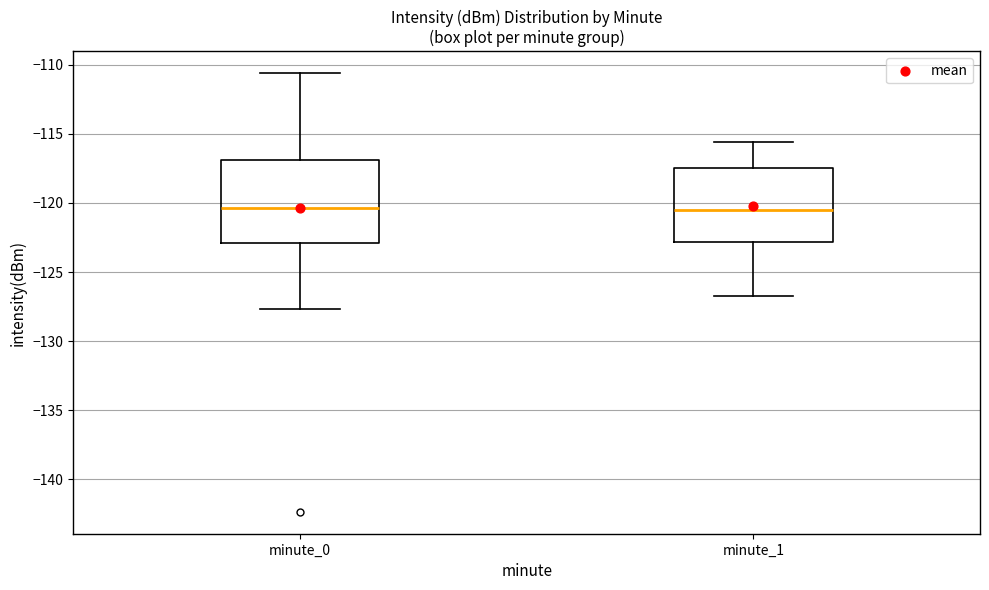

Reading left to right, transcribe this box plot: for each box, give where its median line is, the range the box spans, and where its two whiskers end, as read against the y-axis. The values are not printed on the chart, so give them approximately, as read against the axis.

minute_0: median -120.5, box -123.0 to -117.0, whiskers -127.5 to -110.5
minute_1: median -120.5, box -123.0 to -117.5, whiskers -127.0 to -115.5